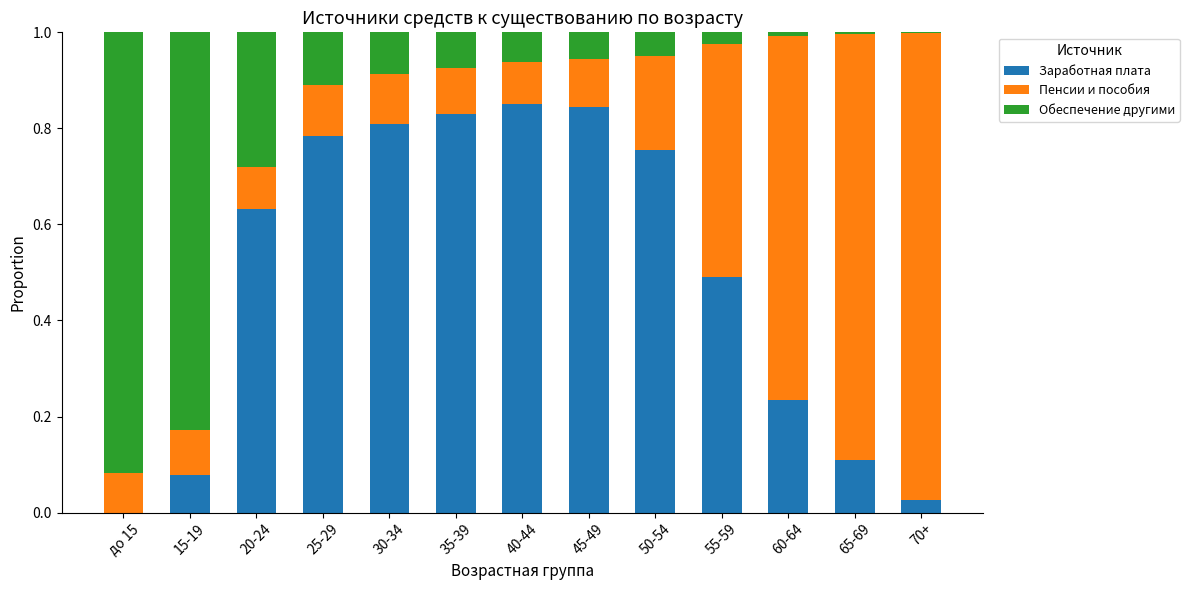

What is the sum of the Заработная плата values at 35-39 and 45-49?

1.7